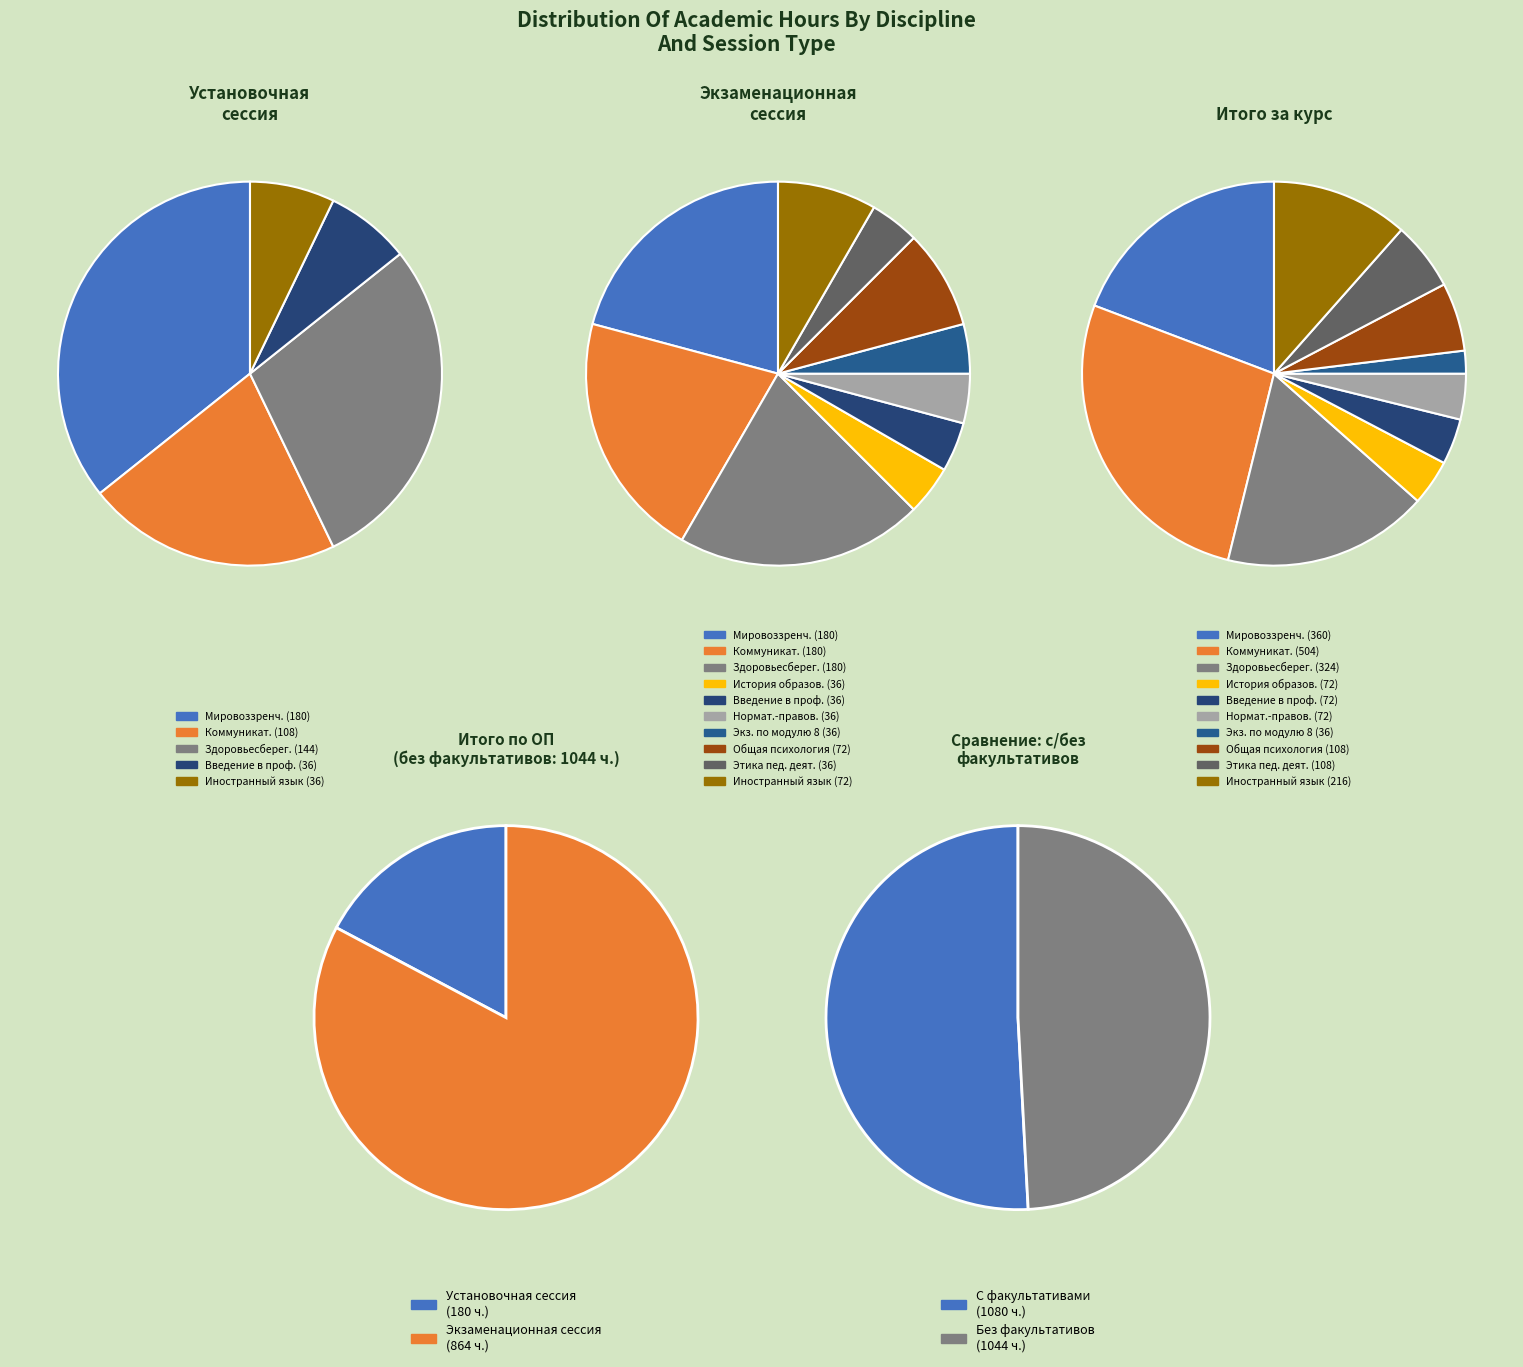

Rank the series by their maximum value, from highest to lowest.

Итого за курс, Экзаменационная сессия, Установочная сессия